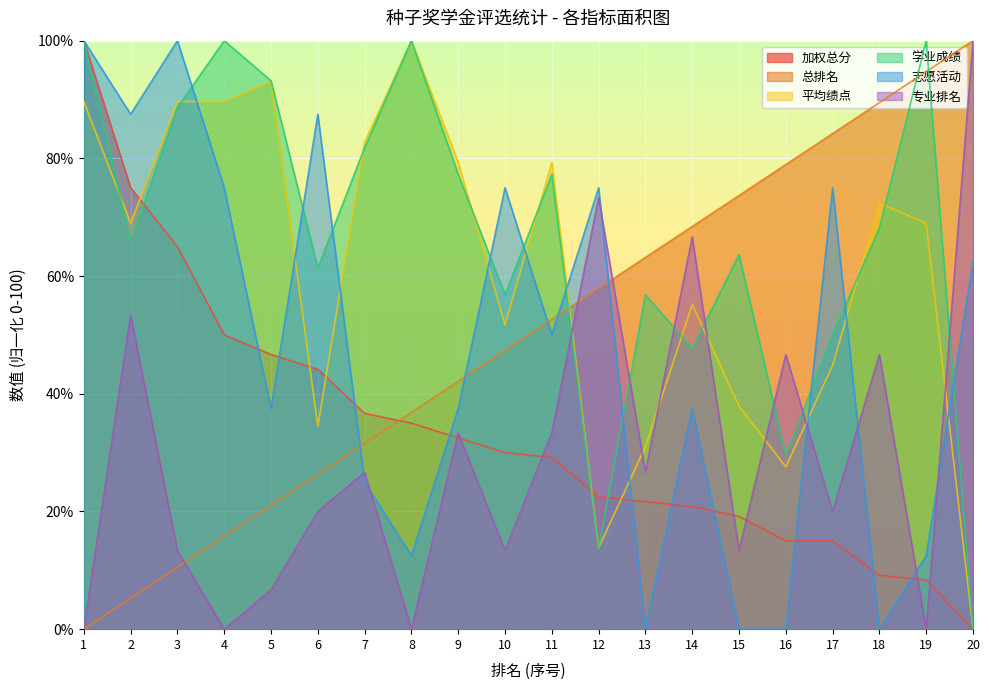

List the labels in order of 平均绩点 value, largest first.

8, 5, 1, 3, 4, 7, 9, 11, 18, 2, 19, 14, 10, 17, 15, 6, 13, 16, 12, 20